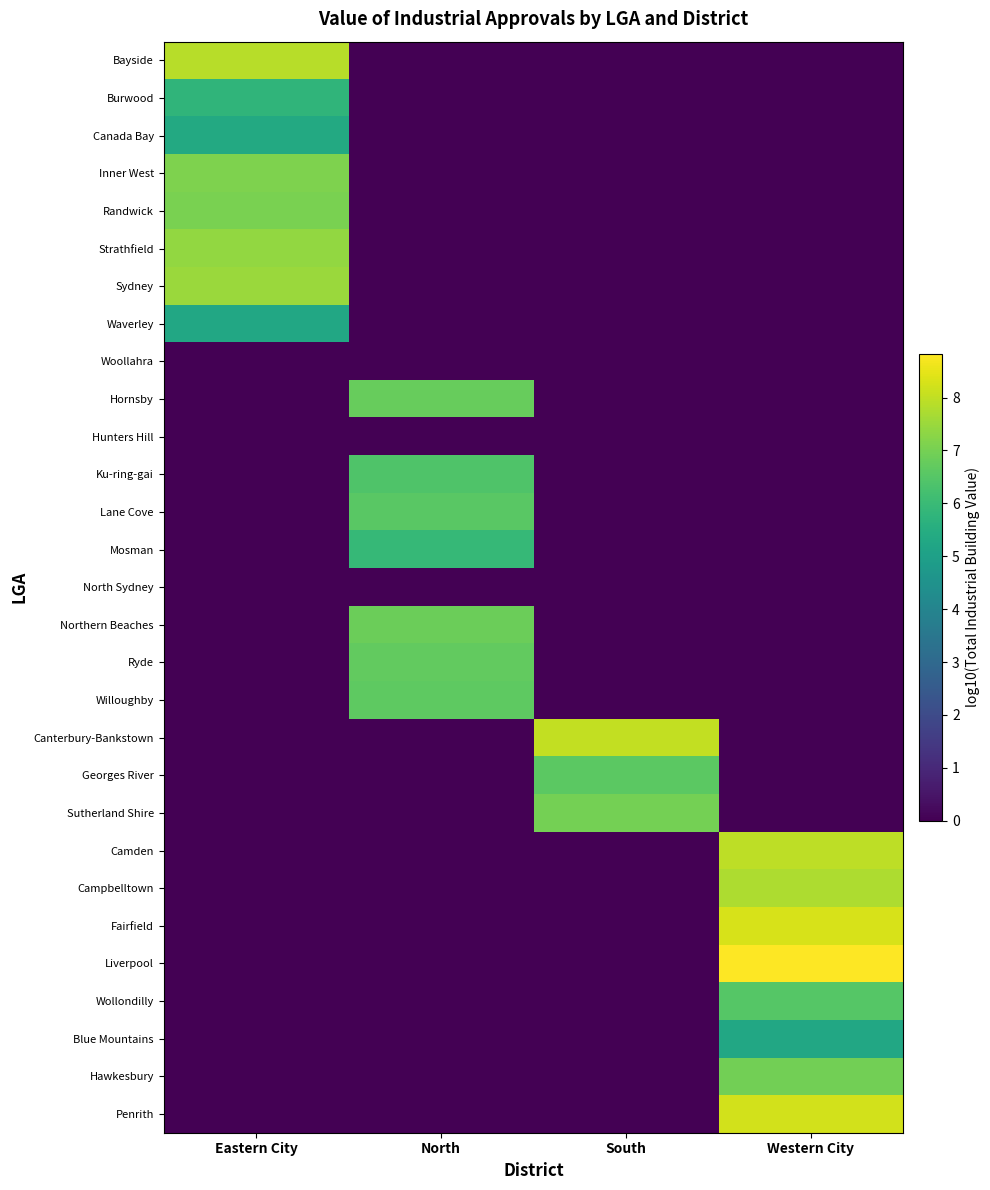

Which has a higher value, North or Eastern City?

Eastern City